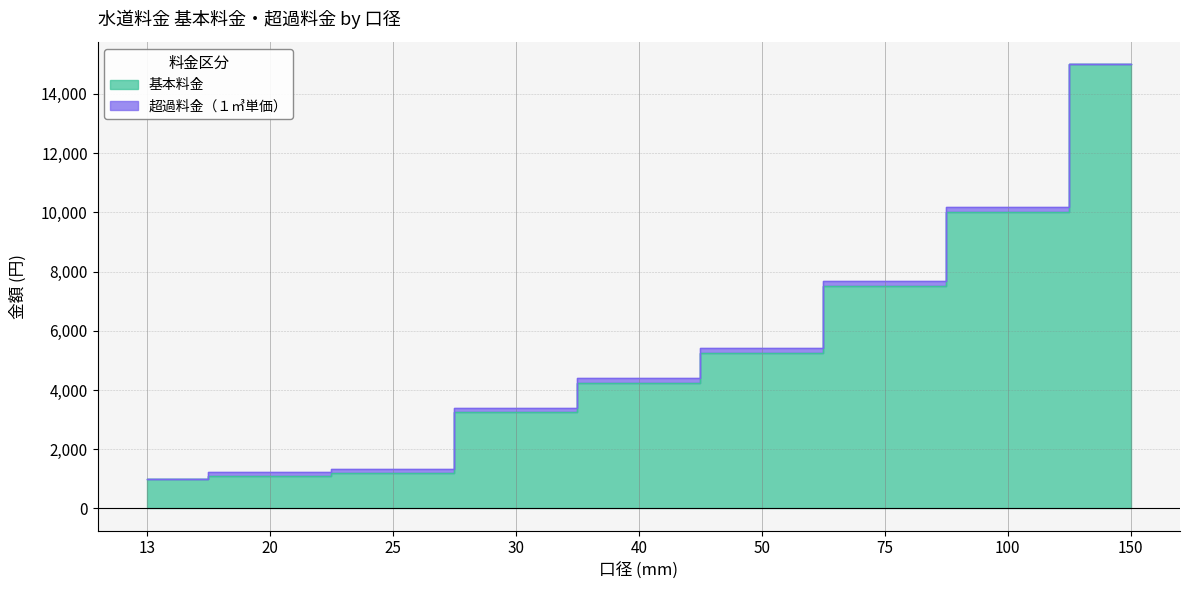

What is the sum of the values at 13 and 150?

15990